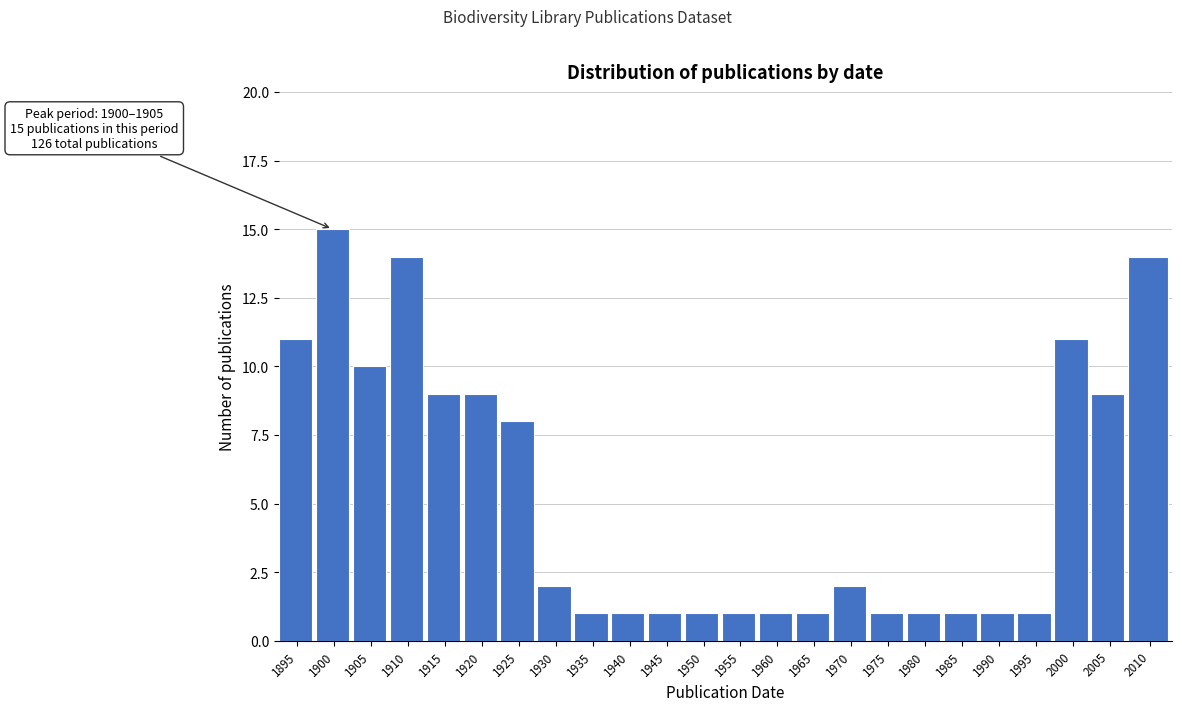

Reading left to right, what are all the values shown in this chart?

1895=11	1900=15	1905=10	1910=14	1915=9	1920=9	1925=8	1930=2	1935=1	1940=1	1945=1	1950=1	1955=1	1960=1	1965=1	1970=2	1975=1	1980=1	1985=1	1990=1	1995=1	2000=11	2005=9	2010=14